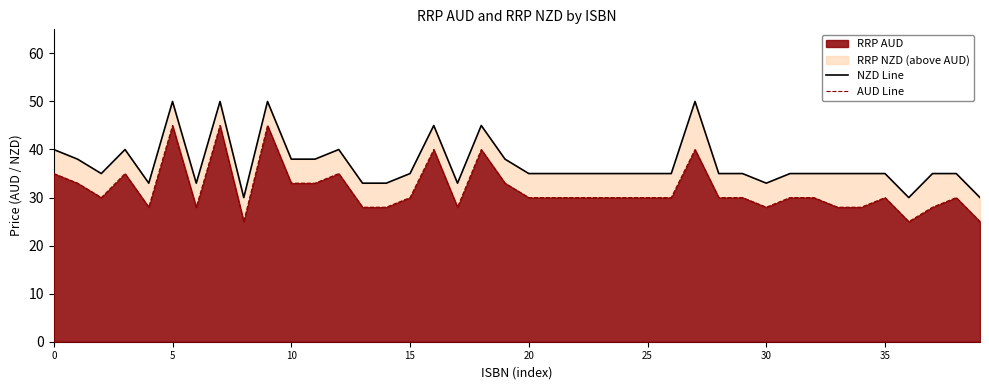

The NZD Line series shows 45.0 at 39. True or false?

False